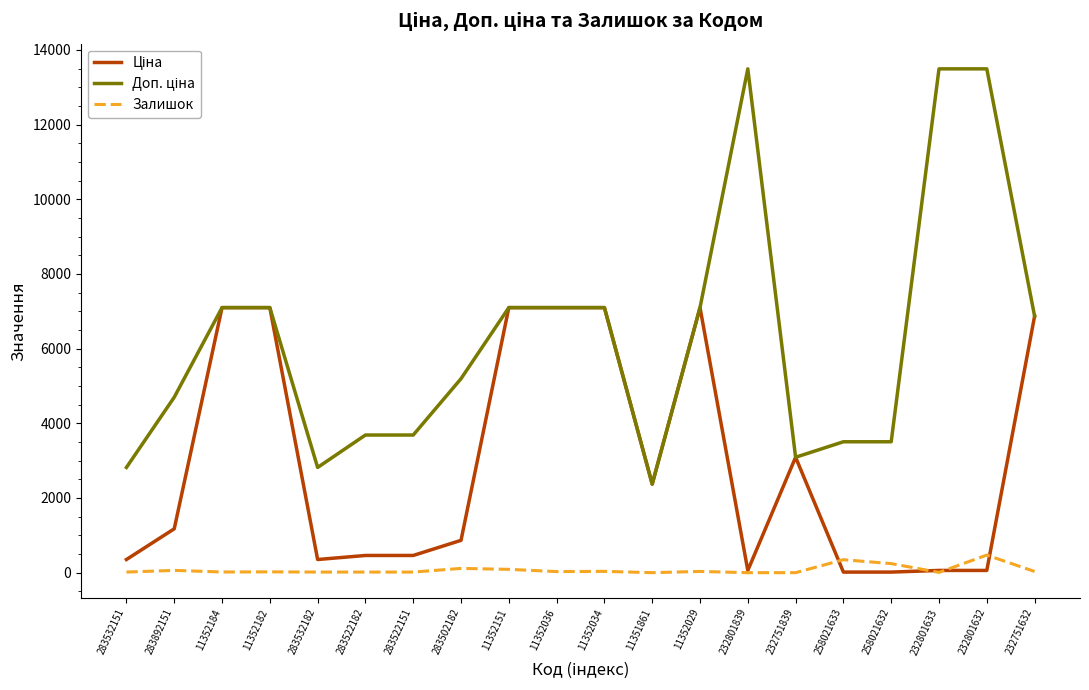

True or false: Залишок has a value of 89.0 at 11352151.

True